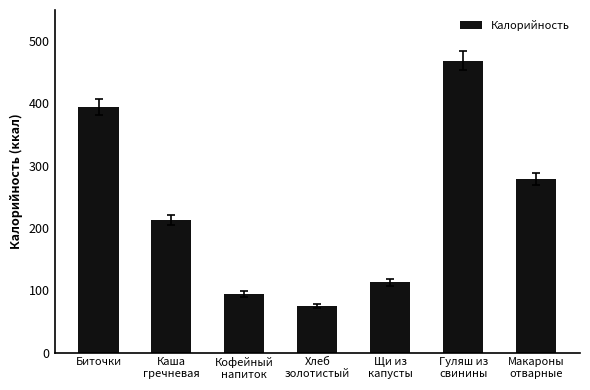

What is the change in value from Кофейный
напиток to Щи из
капусты?

+19.0